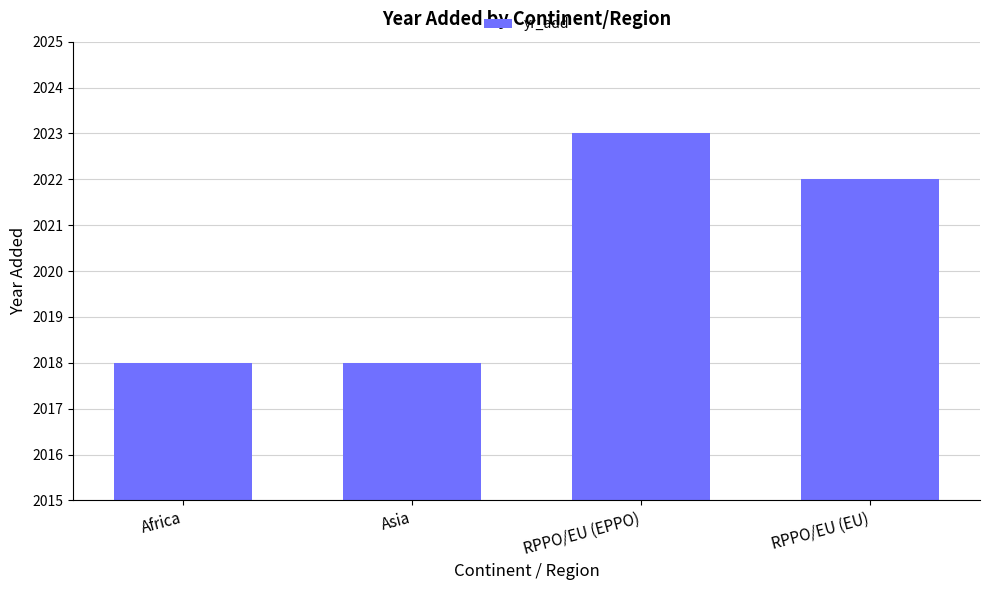

What is the ratio of the value at Asia to the value at RPPO/EU (EU)?

1.0